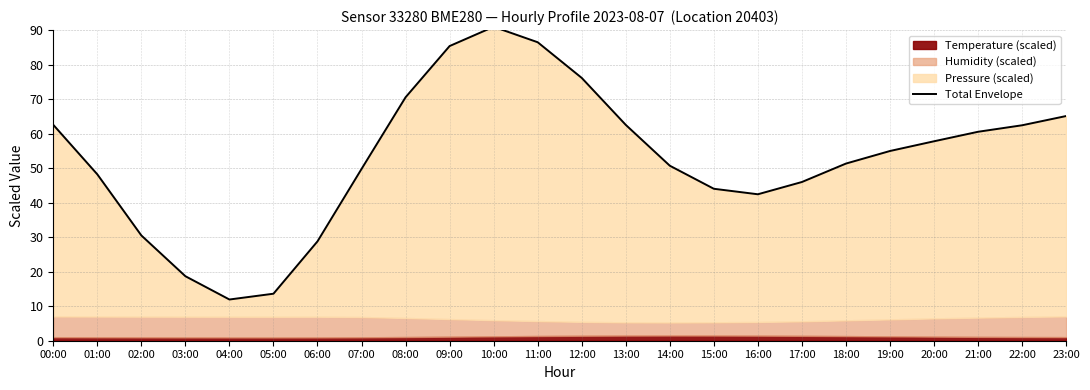

Which category has the highest value across all series?

10:00